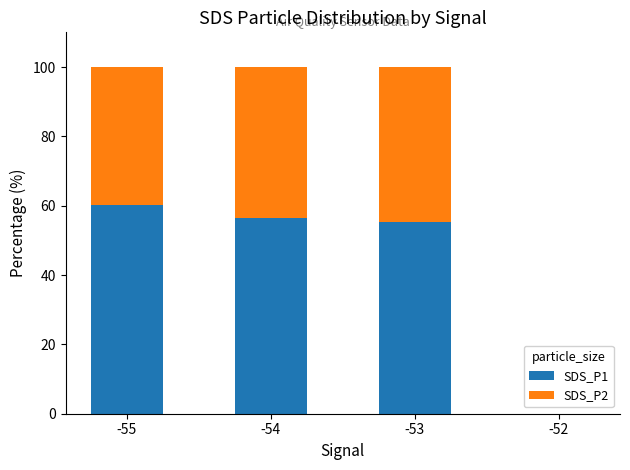

The SDS_P1 series shows 12.7 at -55. True or false?

False